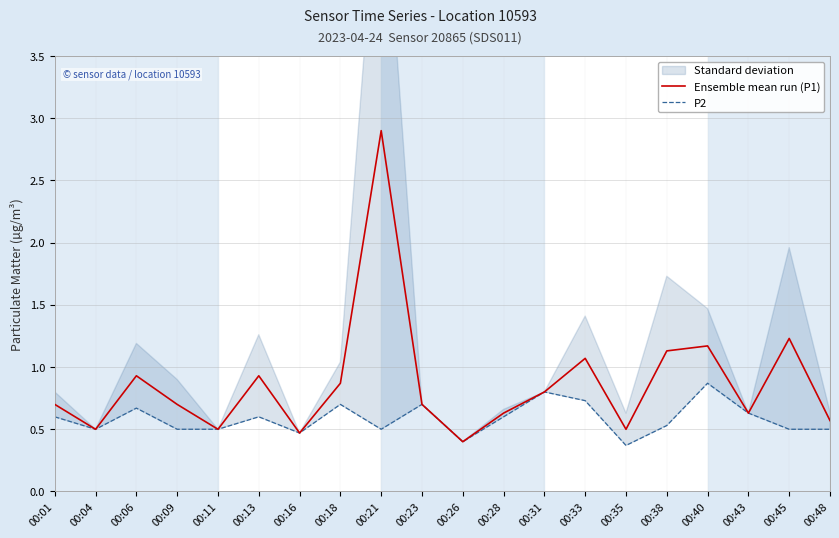

Count the P2 values in the range 0 to 1.

20